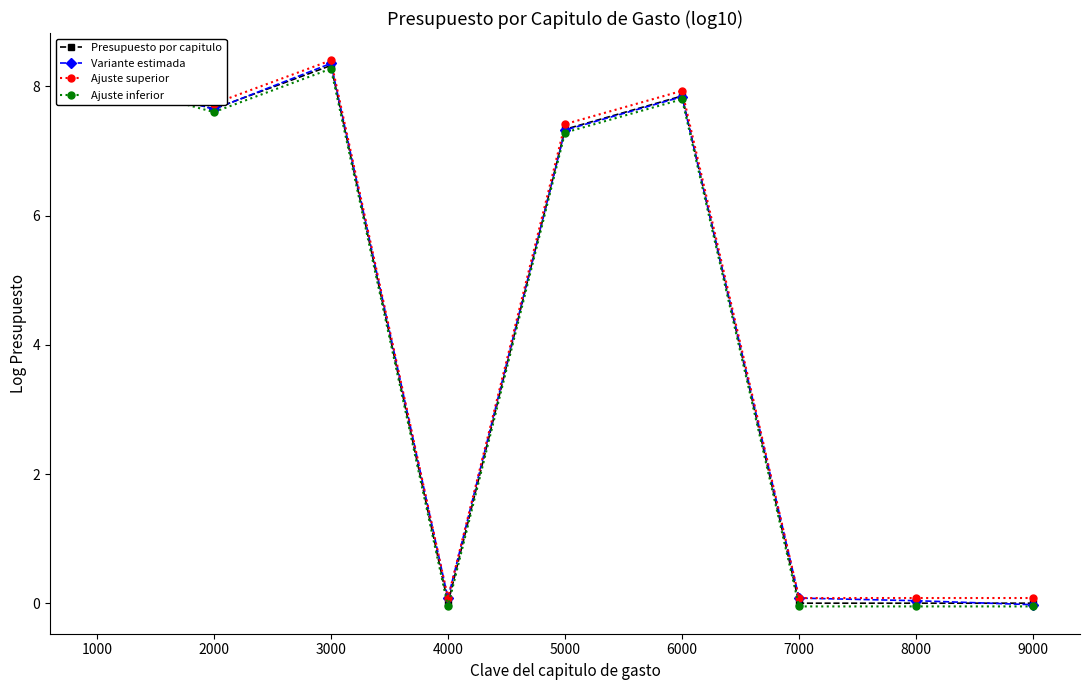

Where is Ajuste superior nearest to the value 4?

5000